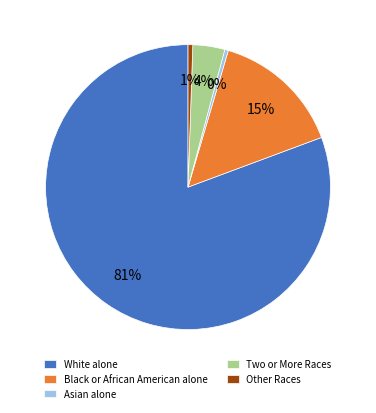

How many segments does this pie chart have?

5